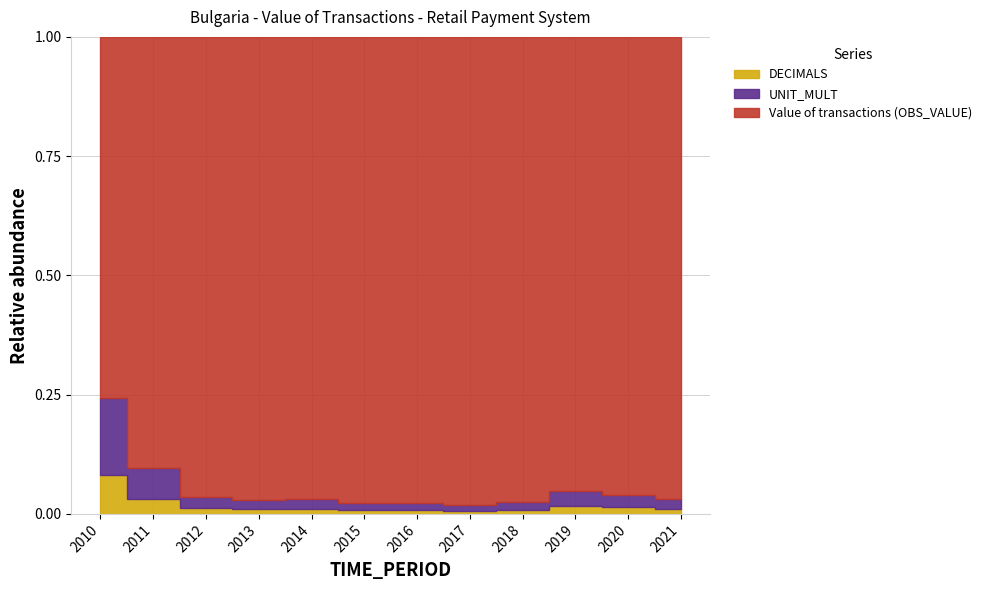

Reading left to right, list all the values displayed in this chart.

Value of transactions (OBS_VALUE): 2010=27.9	2011=84.4	2012=238.4	2013=302.6	2014=288.2	2015=399.1	2016=398.8	2017=480.9	2018=357.1	2019=178.9	2020=214.1	2021=288.2
UNIT_MULT: 2010=6.0	2011=6.0	2012=6.0	2013=6.0	2014=6.0	2015=6.0	2016=6.0	2017=6.0	2018=6.0	2019=6.0	2020=6.0	2021=6.0
DECIMALS: 2010=3.0	2011=3.0	2012=3.0	2013=3.0	2014=3.0	2015=3.0	2016=3.0	2017=3.0	2018=3.0	2019=3.0	2020=3.0	2021=3.0